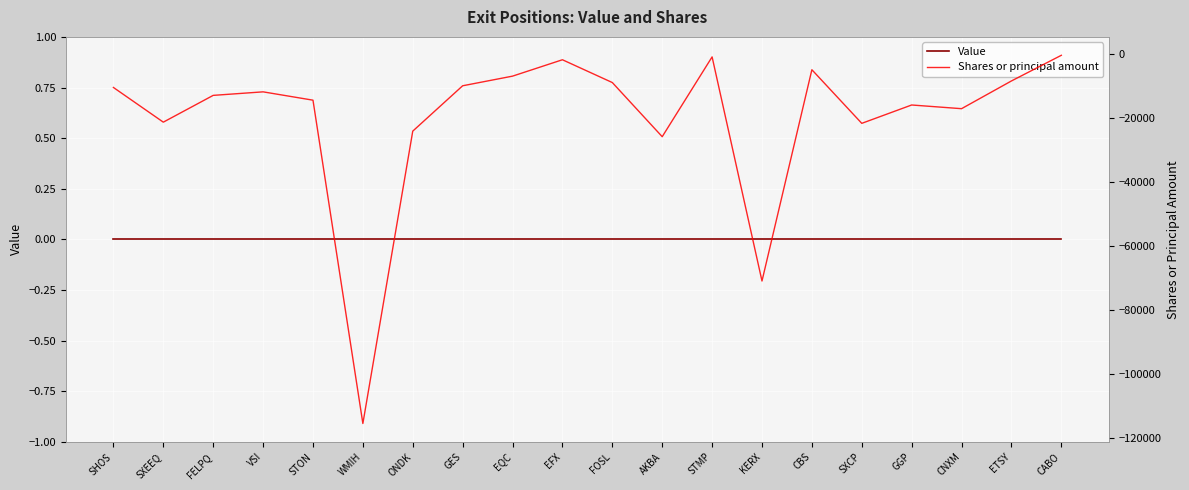

True or false: Shares or principal amount and Value cross at least once.

False